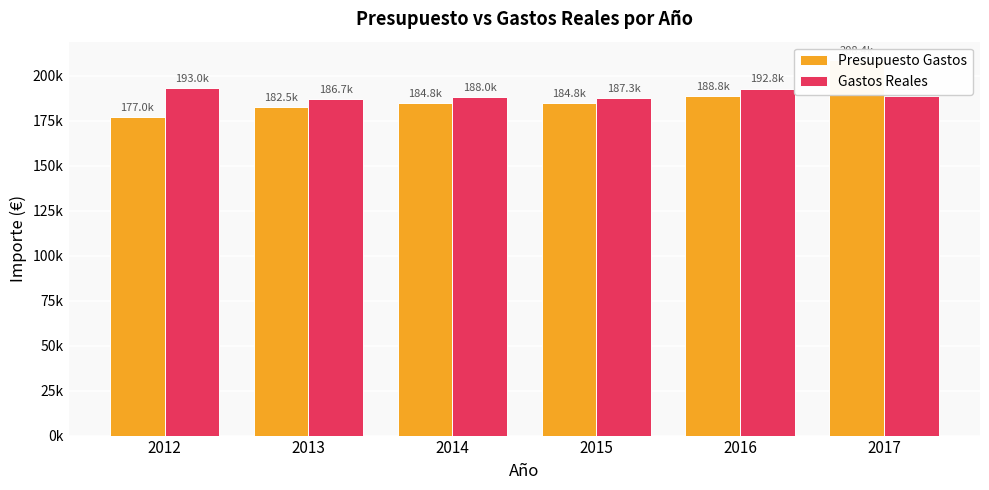

Between 2017 and 2013, which is larger?

2017